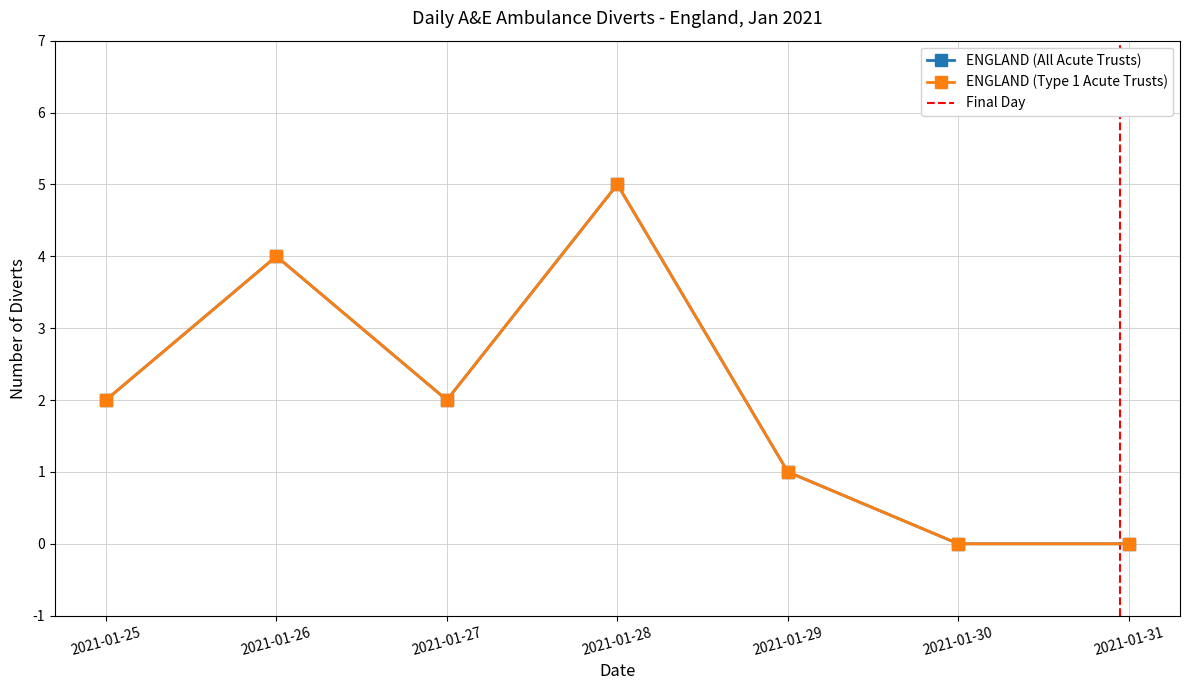

Reading left to right, what are all the values shown in this chart?

ENGLAND (All Acute Trusts): 2	4	2	5	1	0	0
ENGLAND (Type 1 Acute Trusts): 2	4	2	5	1	0	0